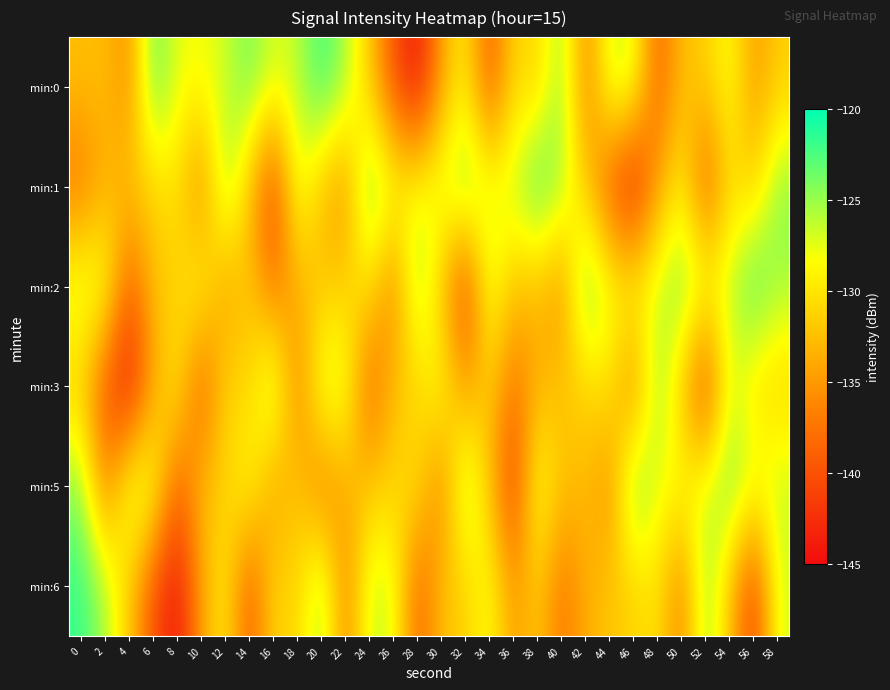

Reading left to right, what are all the values shown in this chart?

min:0: 0=-132.5	2=-132.5	4=-135.9	6=-122.9	8=-127.7	10=-128.0	12=-126.8	14=-123.6	16=-127.0	18=-126.3	20=-121.7	22=-125.3	24=-131.8	26=-140.0	28=-144.7	30=-134.4	32=-129.1	34=-139.9	36=-130.6	38=-131.4	40=-124.4	42=-136.8	44=-126.4	46=-127.0	48=-139.1	50=-132.3	52=-131.6	54=-127.8	56=-135.1	58=-131.6
min:1: 0=-137.6	2=-133.6	4=-132.0	6=-131.3	8=-130.0	10=-136.9	12=-124.4	14=-132.3	16=-141.8	18=-126.9	20=-132.5	22=-135.9	24=-122.9	26=-127.7	28=-128.0	30=-126.8	32=-123.6	34=-127.0	36=-126.3	38=-121.7	40=-125.3	42=-131.8	44=-140.0	46=-144.7	48=-134.4	50=-129.1	52=-139.9	54=-130.6	56=-131.4	58=-124.4
min:2: 0=-126.4	2=-127.0	4=-139.1	6=-132.3	8=-131.6	10=-127.8	12=-135.1	14=-131.6	16=-137.6	18=-133.6	20=-132.0	22=-131.3	24=-130.0	26=-136.9	28=-124.4	30=-132.3	32=-141.8	34=-126.9	36=-132.5	38=-132.5	40=-135.9	42=-122.9	44=-127.7	46=-128.0	48=-126.8	50=-123.6	52=-127.0	54=-126.3	56=-121.7	58=-125.3
min:3: 0=-131.8	2=-140.0	4=-144.7	6=-134.4	8=-129.1	10=-139.9	12=-130.6	14=-131.4	16=-124.4	18=-136.8	20=-126.4	22=-127.0	24=-139.1	26=-132.3	28=-131.6	30=-127.8	32=-135.1	34=-131.6	36=-137.6	38=-133.6	40=-132.0	42=-131.3	44=-130.0	46=-136.9	48=-124.4	50=-132.3	52=-141.8	54=-126.9	56=-130.6	58=-131.4
min:5: 0=-124.4	2=-136.8	4=-126.4	6=-127.0	8=-139.1	10=-132.3	12=-131.6	14=-127.8	16=-135.1	18=-131.6	20=-137.6	22=-133.6	24=-132.0	26=-131.3	28=-130.0	30=-136.9	32=-124.4	34=-132.3	36=-141.8	38=-126.9	40=-132.5	42=-132.5	44=-135.9	46=-122.9	48=-127.7	50=-128.0	52=-126.8	54=-123.6	56=-127.0	58=-126.3
min:6: 0=-121.7	2=-125.3	4=-131.8	6=-140.0	8=-144.7	10=-134.4	12=-129.1	14=-139.9	16=-130.6	18=-131.4	20=-124.4	22=-136.8	24=-126.4	26=-127.0	28=-139.1	30=-132.3	32=-131.6	34=-127.8	36=-135.1	38=-131.6	40=-137.6	42=-133.6	44=-132.0	46=-131.3	48=-130.0	50=-136.9	52=-124.4	54=-132.3	56=-141.8	58=-126.9